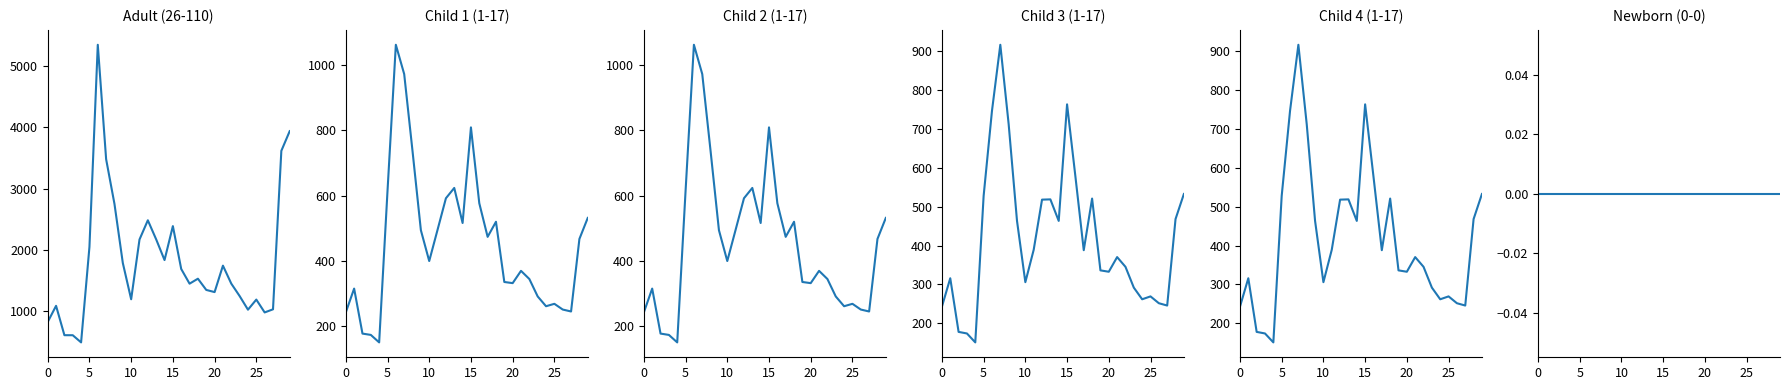

Is it true that 2#Child 1 (1-17) equals 764.0 at 29?

False